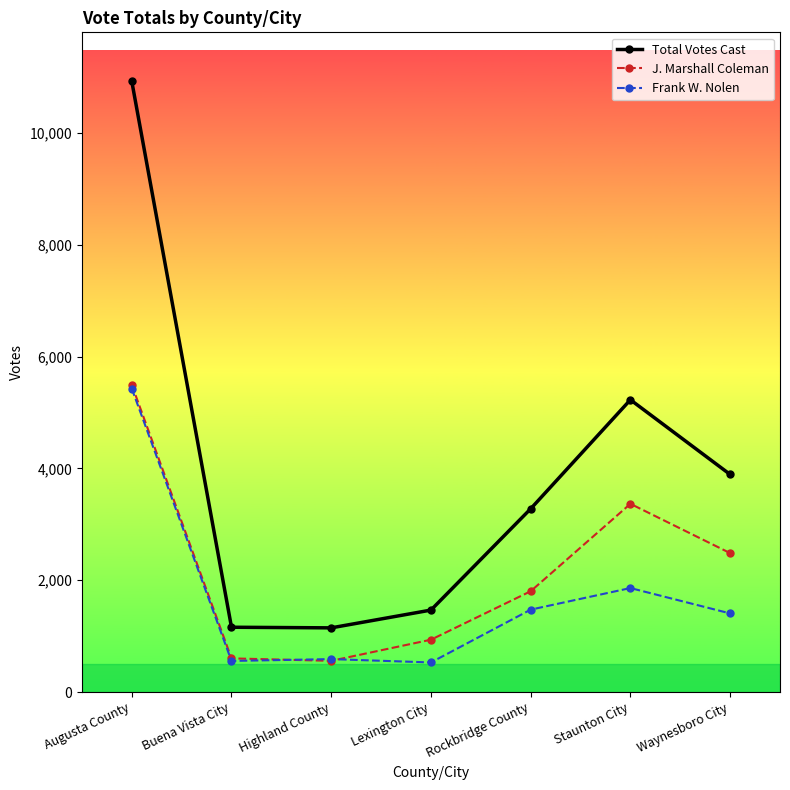

What is the difference between the maximum and second lowest values in the Frank W. Nolen series?

4872